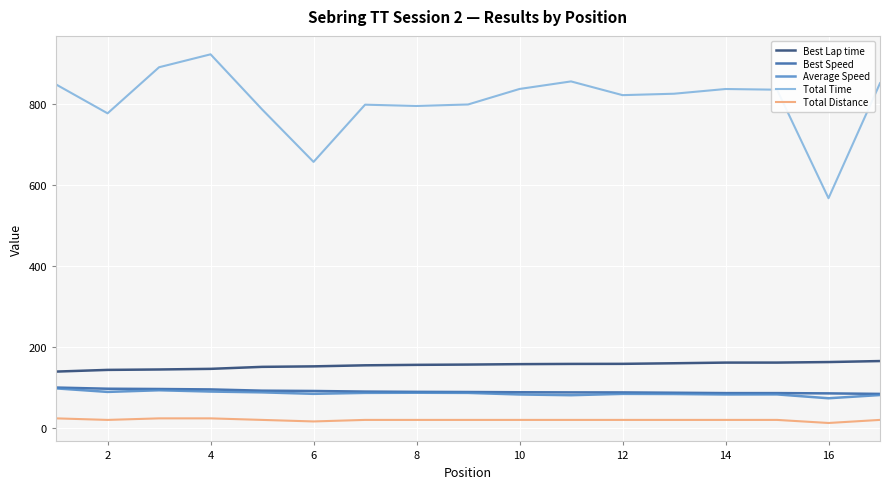

What is the greatest value displayed?

921.9